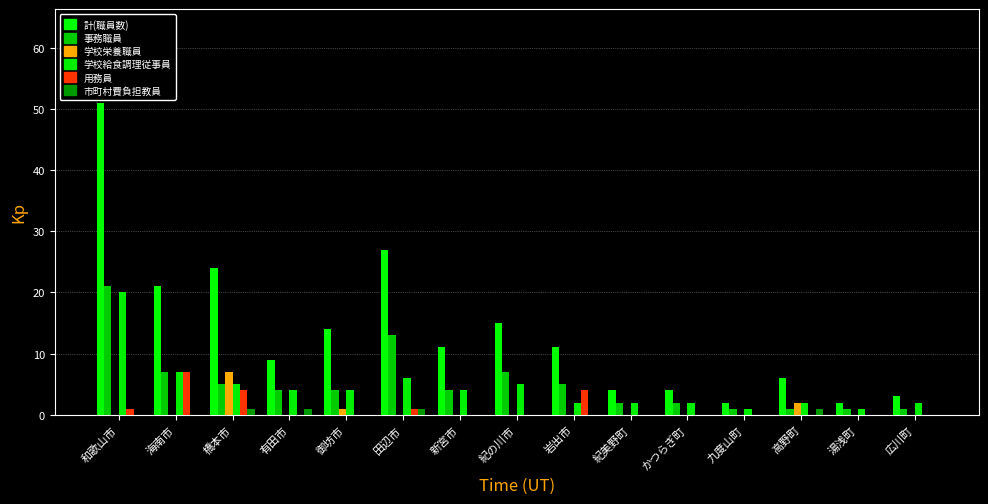

True or false: 用務員 has a value of 0 at 湯浅町.

True